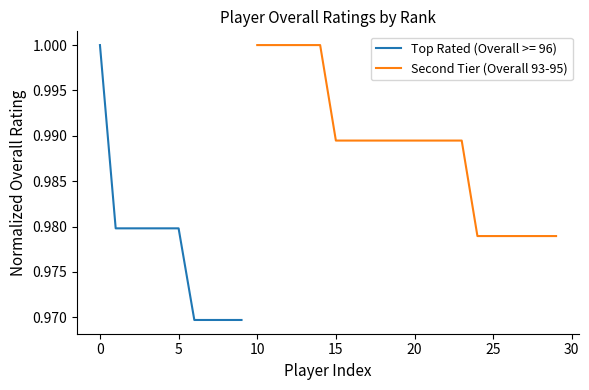

What is the minimum value shown in the chart?

1.0